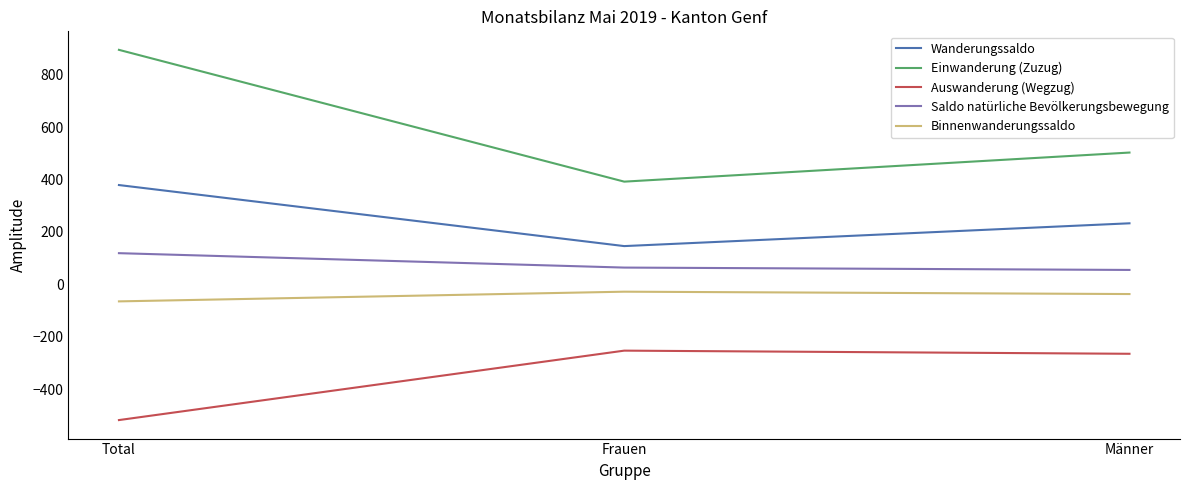

Reading right to left, list all the values displayed in this chart.

Wanderungssaldo: Männer=233	Frauen=146	Total=379
Einwanderung (Zuzug): Männer=503	Frauen=392	Total=895
Auswanderung (Wegzug): Männer=-265	Frauen=-253	Total=-518
Saldo natürliche Bevölkerungsbewegung: Männer=55	Frauen=64	Total=119
Binnenwanderungssaldo: Männer=-37	Frauen=-28	Total=-65